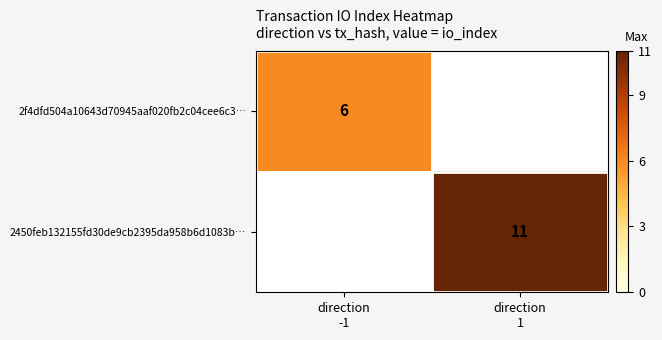

Which series has the largest range (max minus min)?

2f4dfd504a10643d70945aaf020fb2c04cee6c3…